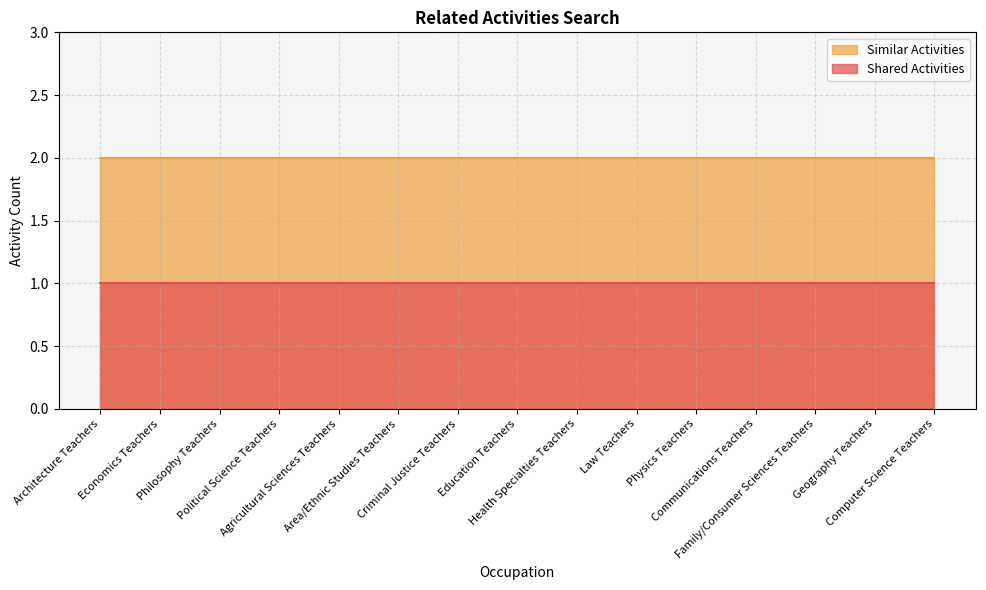

True or false: Similar Activities has a value of 3 at Political Science Teachers.

False